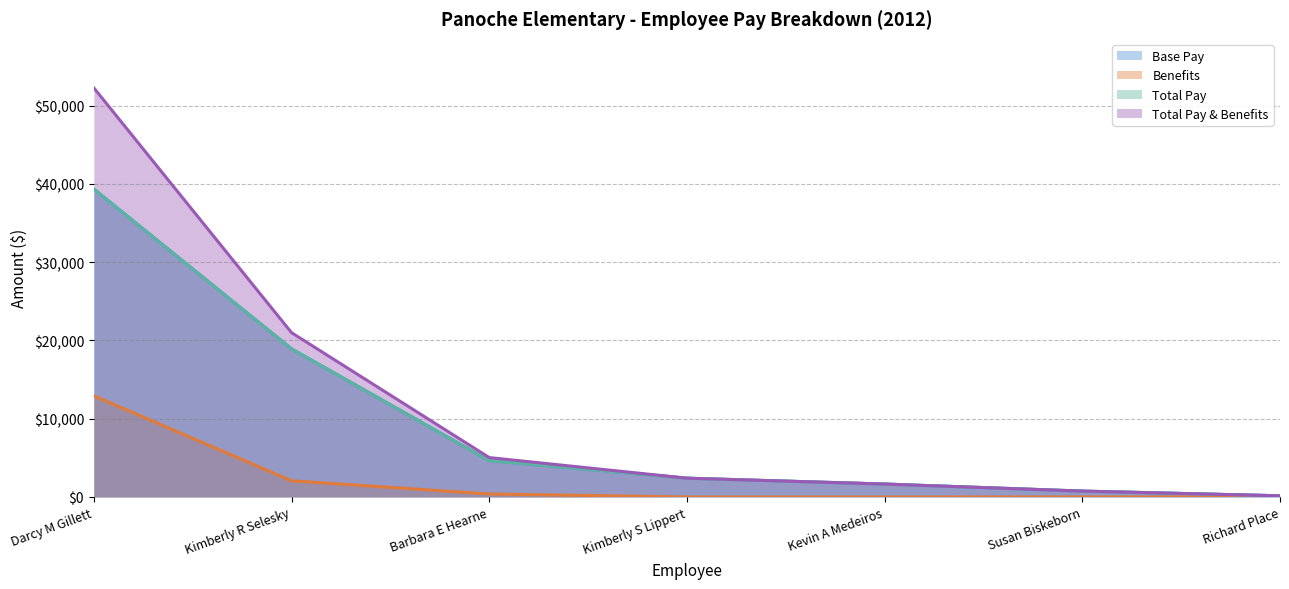

What is the difference between the maximum and second lowest values in the Total Pay & Benefits series?

51507.2